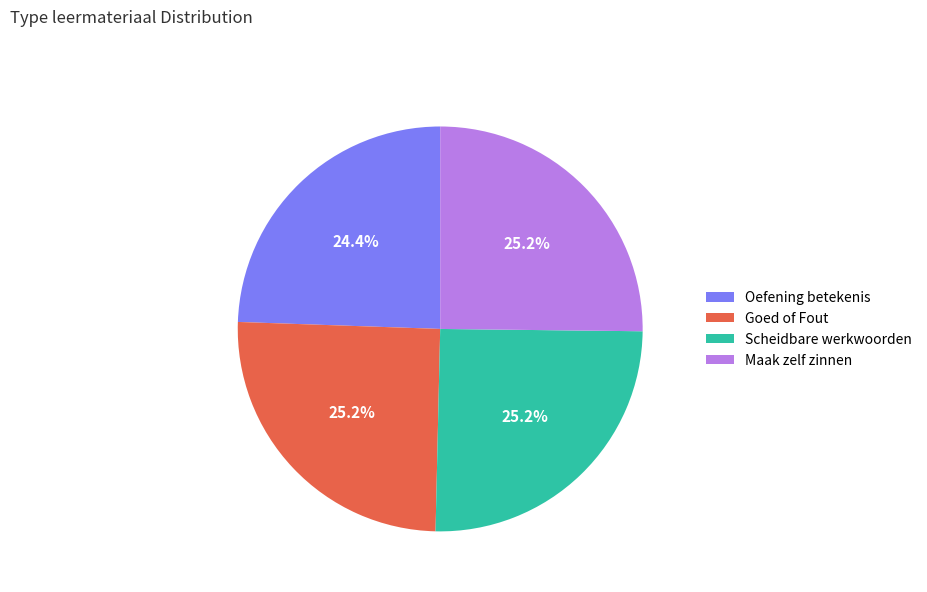

Combined, what portion of the pie is Oefening betekenis and Scheidbare werkwoorden?

49.6%